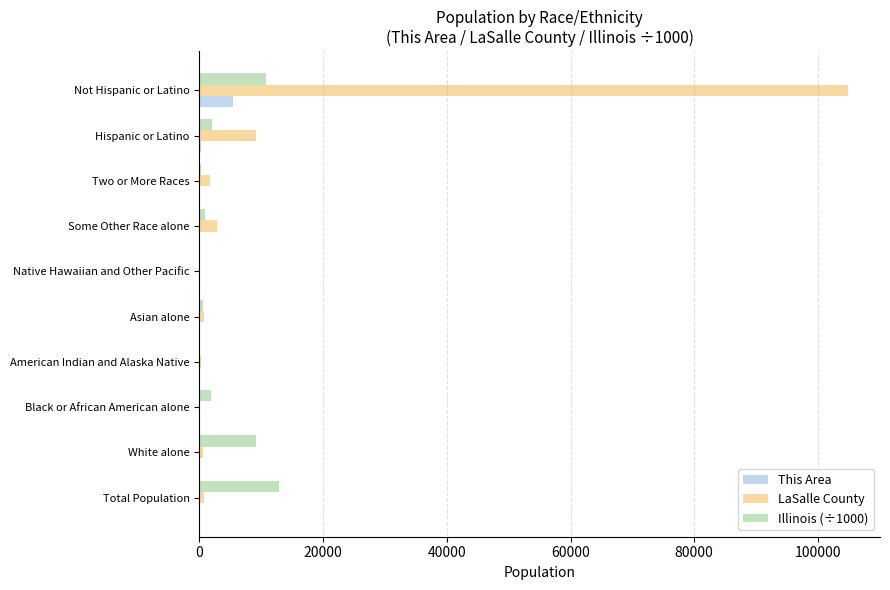

What is the greatest value displayed?

104789.0